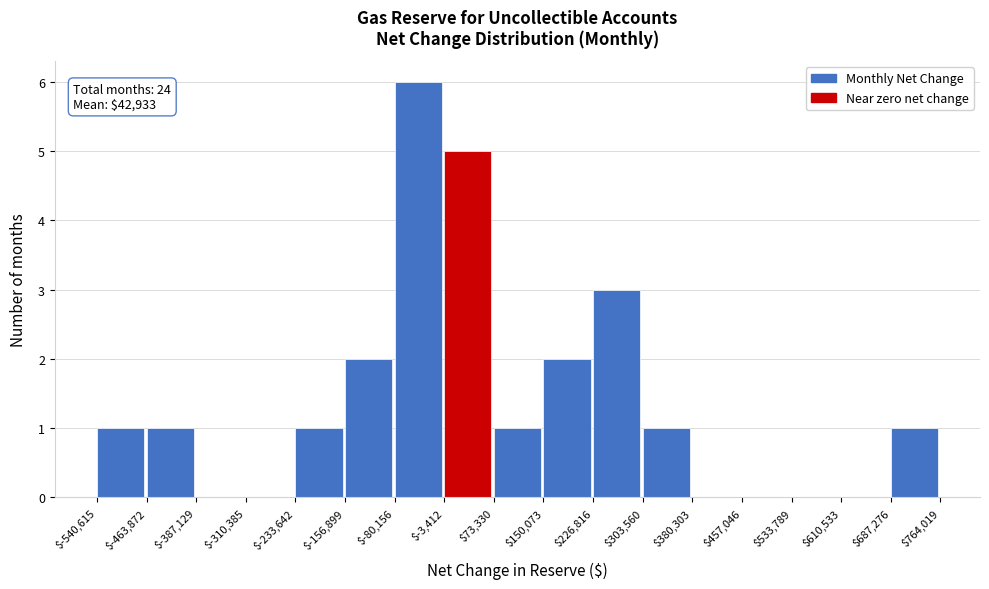

Over which range of the x-axis is the bar tallest?

$-80,156 to $-3,412